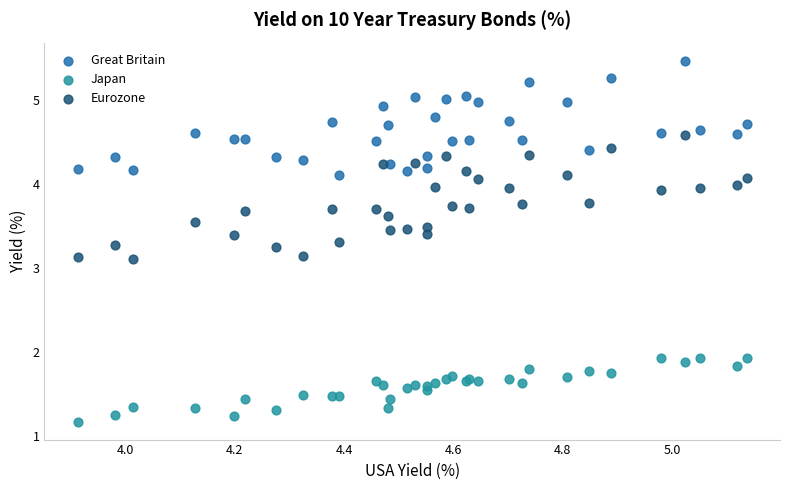

Which series has the widest spread of Y values?

Eurozone